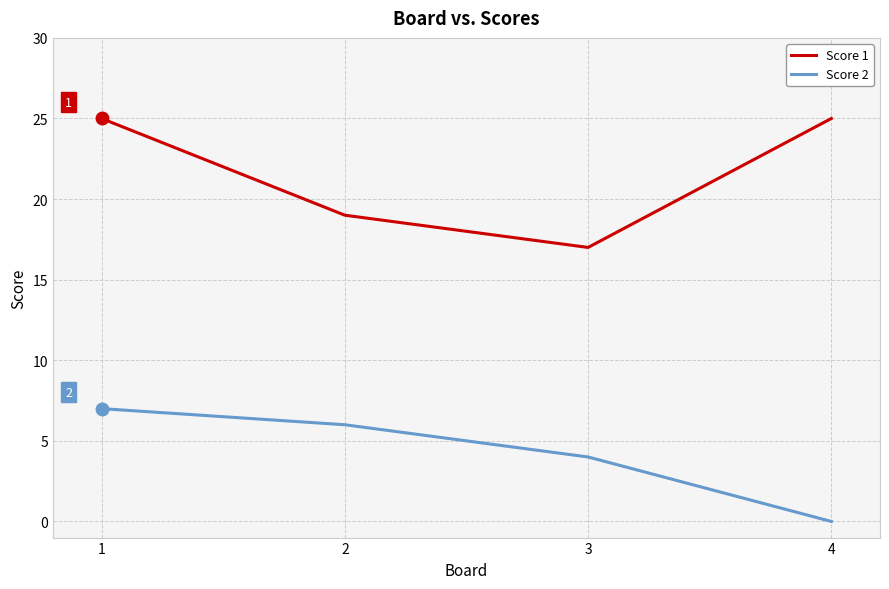

True or false: Score 2 and Score 1 intersect in this chart.

False